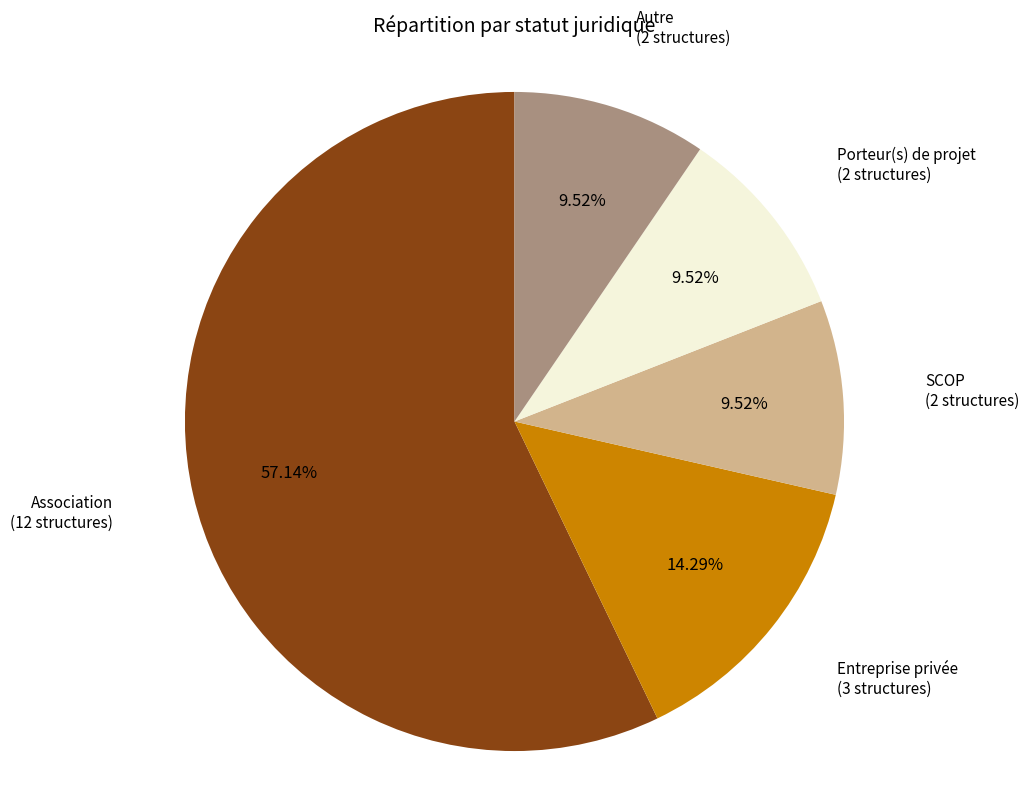

To the nearest percent, what percentage of the pie is SCOP?

10%